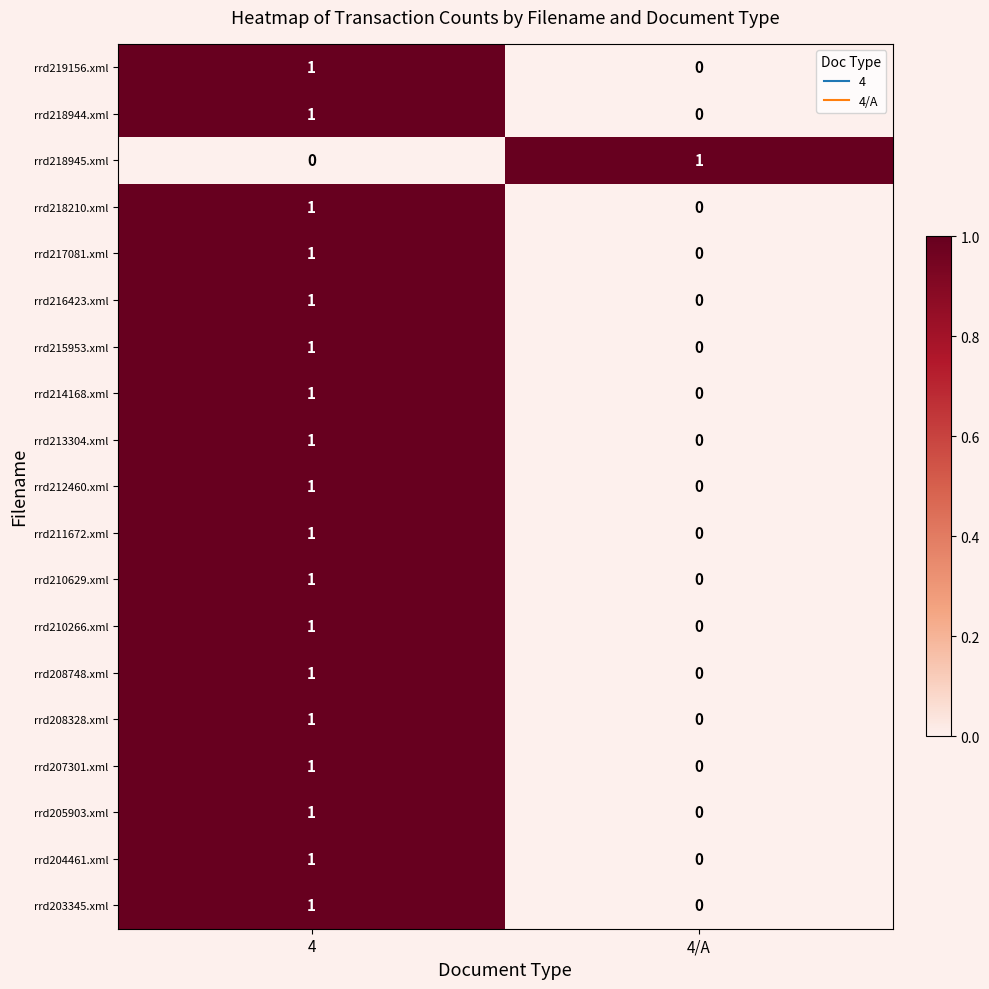

At which category is the sum across all series the highest?

4